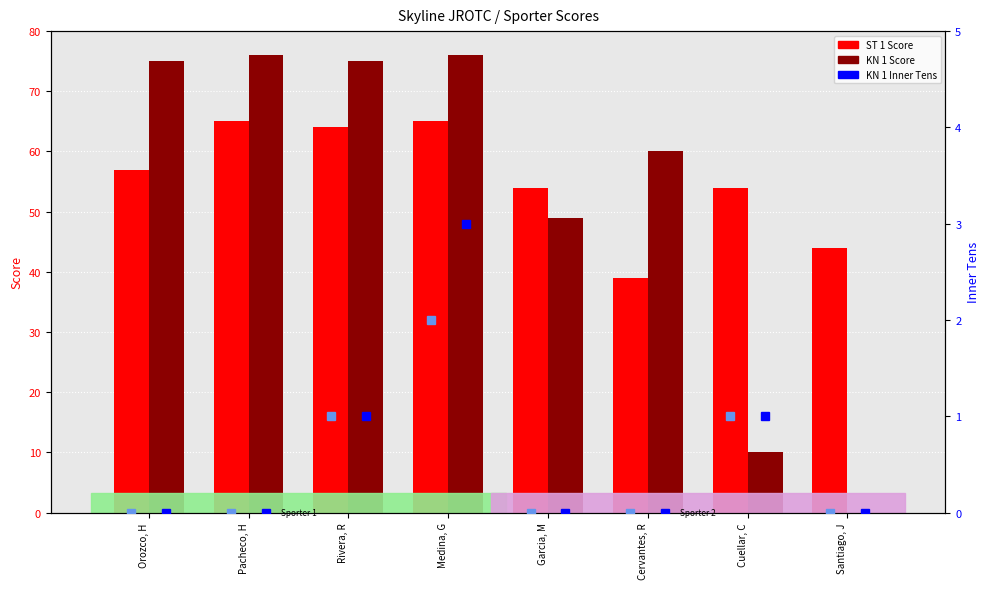

At which label is KN 1 Score closest to 38?

Garcia, M